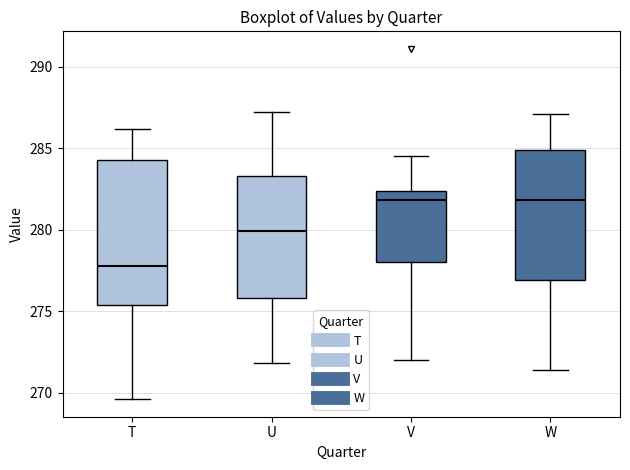

Reading left to right, transcribe this box plot: for each box, give where its median line is, the range the box spans, and where its two whiskers end, as read against the y-axis. The values are not printed on the chart, so give them approximately, as read against the axis.

T: median 278.0, box 275.5 to 284.5, whiskers 269.5 to 286.0
U: median 280.0, box 276.0 to 283.5, whiskers 272.0 to 287.0
V: median 282.0, box 278.0 to 282.5, whiskers 272.0 to 284.5
W: median 282.0, box 277.0 to 285.0, whiskers 271.5 to 287.0